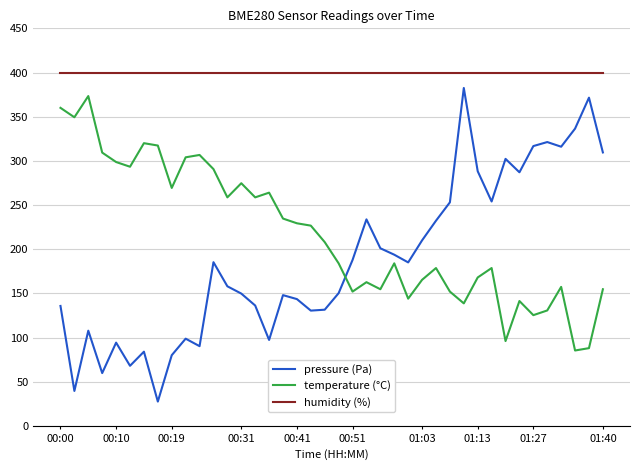

Which series has the largest total across all categories?

humidity (%)